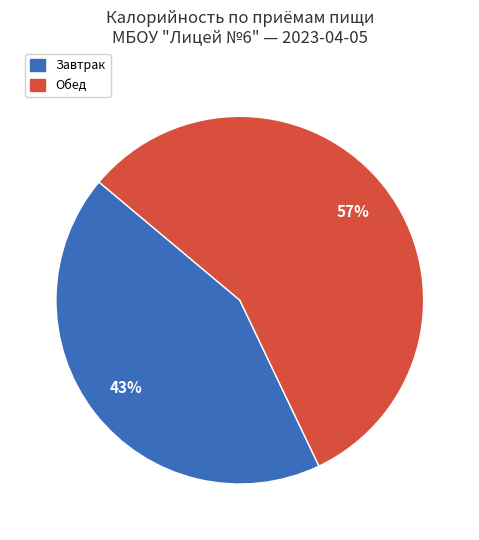

Between Завтрак and Обед, which is larger?

Обед